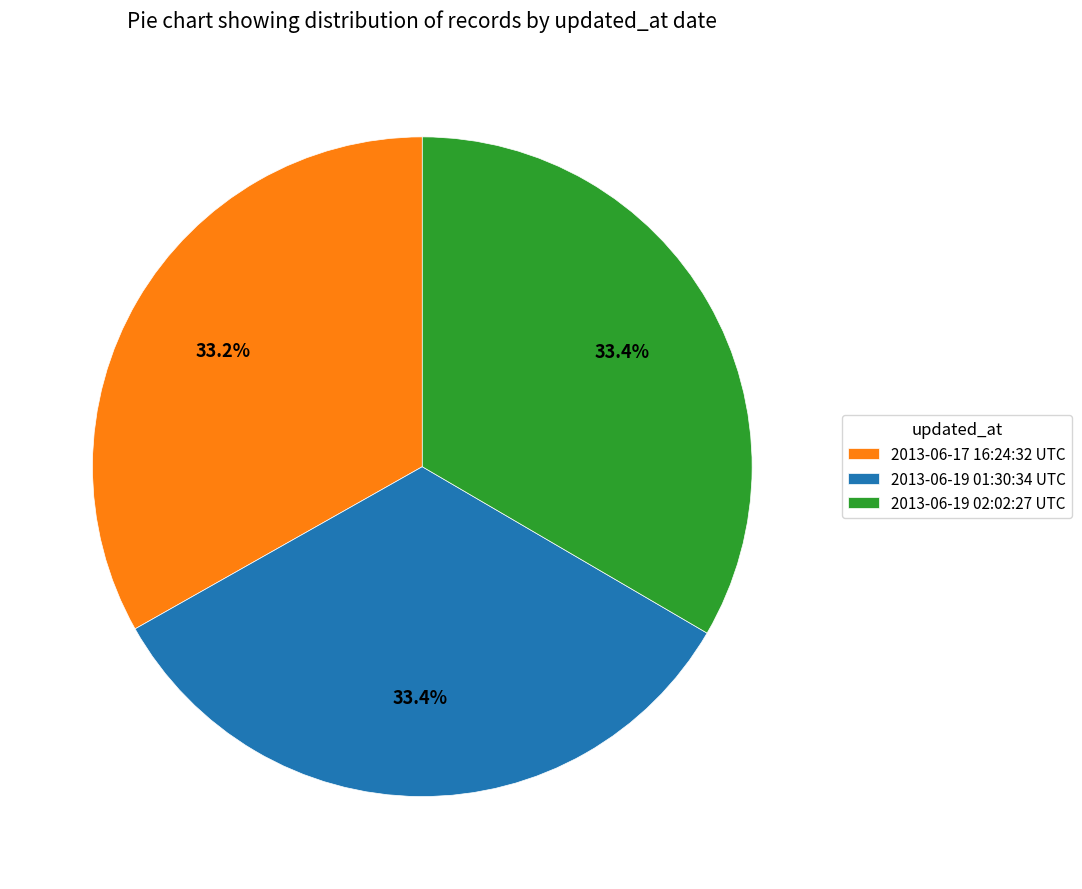

Is it true that 2013-06-19 02:02:27 UTC is 33% of the pie?

True